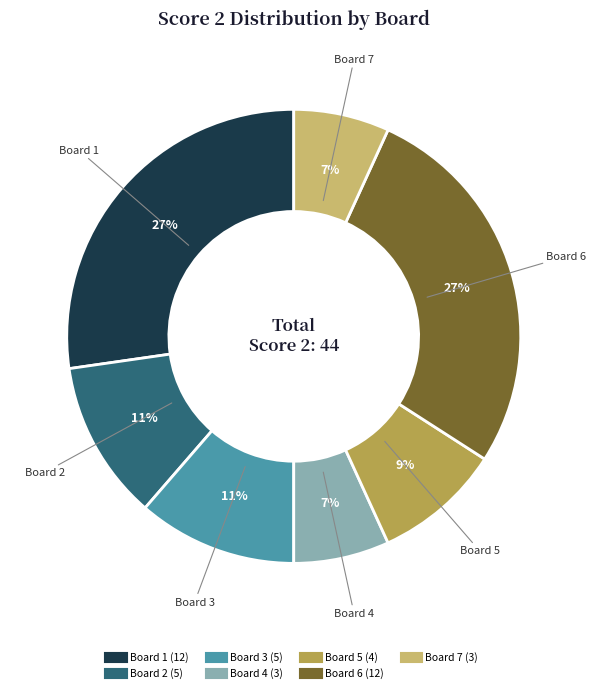

How many slices are in this pie chart?

7